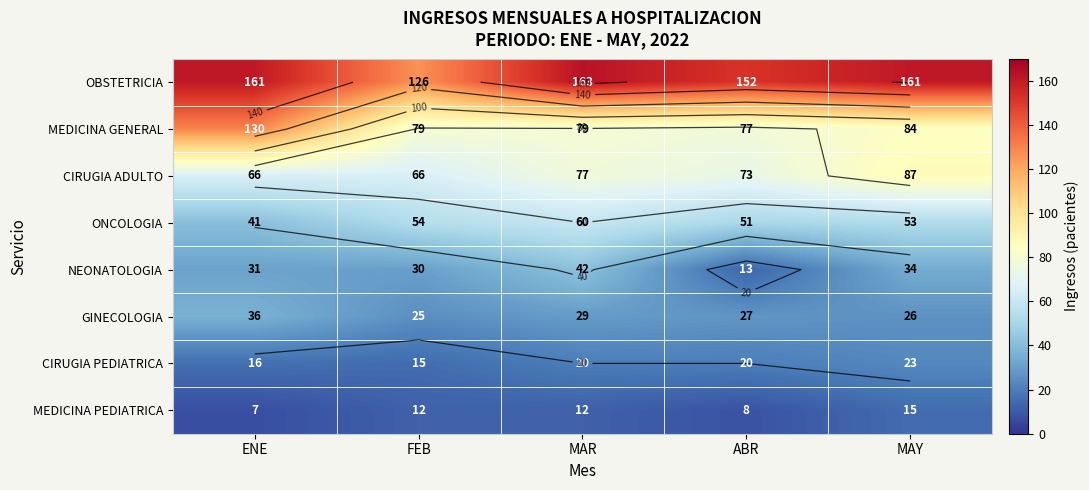

What is the spread (max minus min) of values at MAY?

146